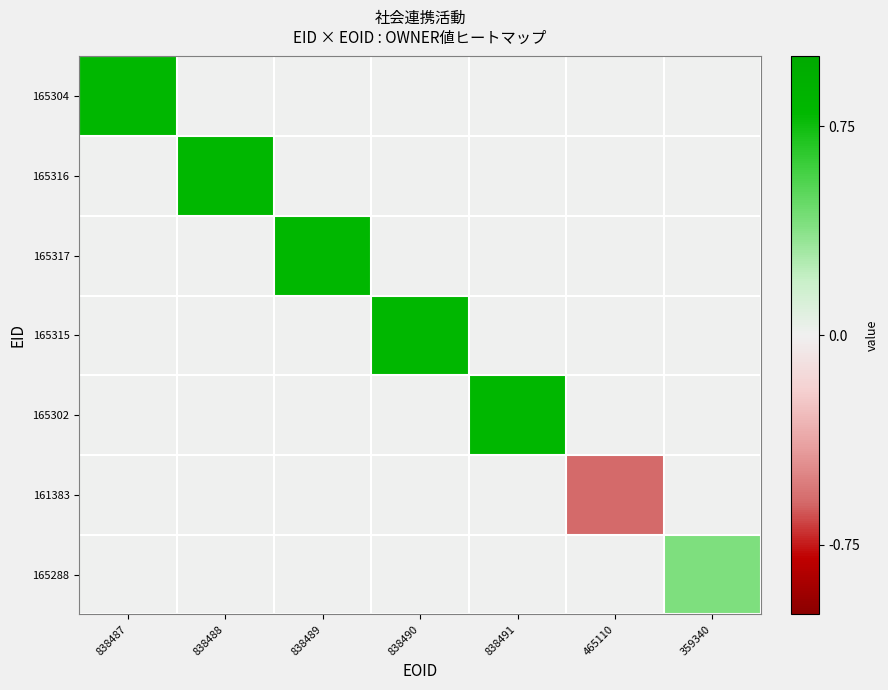

Reading right to left, list all the values displayed in this chart.

165304: 359340=0.0	465110=0.0	838491=0.0	838490=0.0	838489=0.0	838488=0.0	838487=0.8
165316: 359340=0.0	465110=0.0	838491=0.0	838490=0.0	838489=0.0	838488=0.8	838487=0.0
165317: 359340=0.0	465110=0.0	838491=0.0	838490=0.0	838489=0.8	838488=0.0	838487=0.0
165315: 359340=0.0	465110=0.0	838491=0.0	838490=0.8	838489=0.0	838488=0.0	838487=0.0
165302: 359340=0.0	465110=0.0	838491=0.8	838490=0.0	838489=0.0	838488=0.0	838487=0.0
161383: 359340=0.0	465110=-0.6	838491=0.0	838490=0.0	838489=0.0	838488=0.0	838487=0.0
165288: 359340=0.4	465110=0.0	838491=0.0	838490=0.0	838489=0.0	838488=0.0	838487=0.0